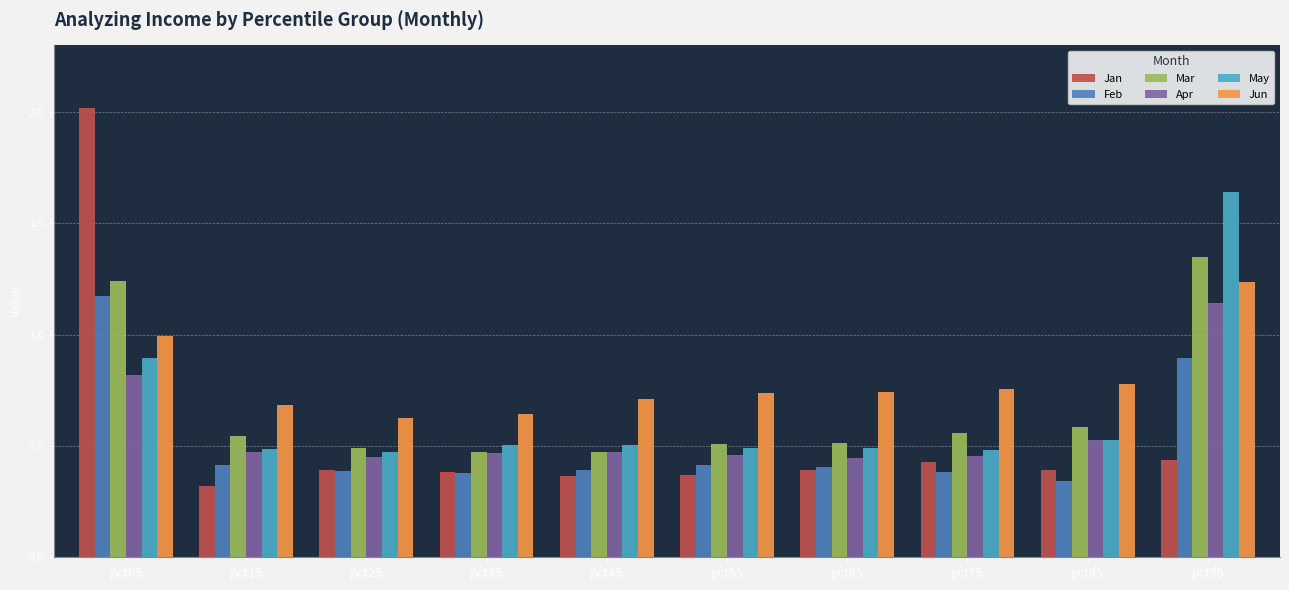

At pct55, list the series in order from largest to smallest.

Jun, Mar, May, Apr, Feb, Jan